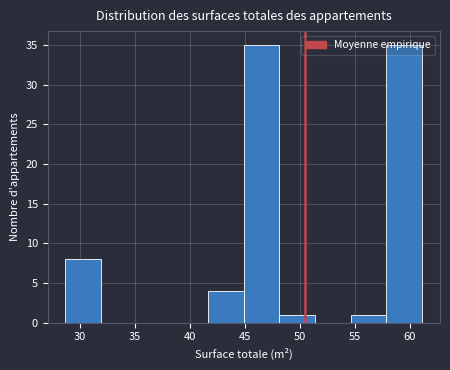

How tall is the bar that spans 48.0 to 51.5 on the x-axis? Neither the bar edges nor the heights are printed on the chart, so give them approximately, as read against the axes.

1